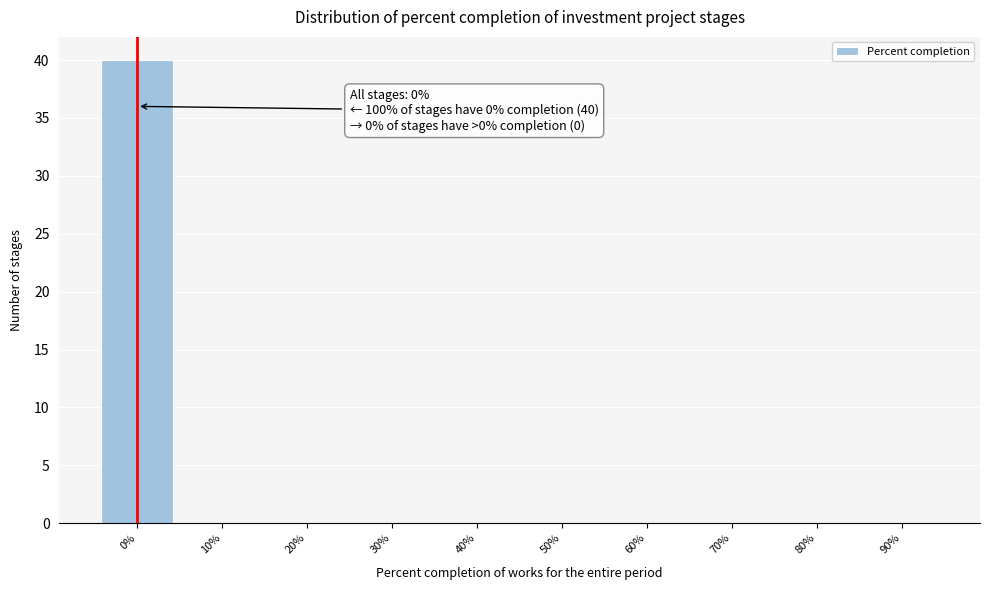

Reading left to right, transcribe all the data shown in this chart.

0%=40	10%=0	20%=0	30%=0	40%=0	50%=0	60%=0	70%=0	80%=0	90%=0